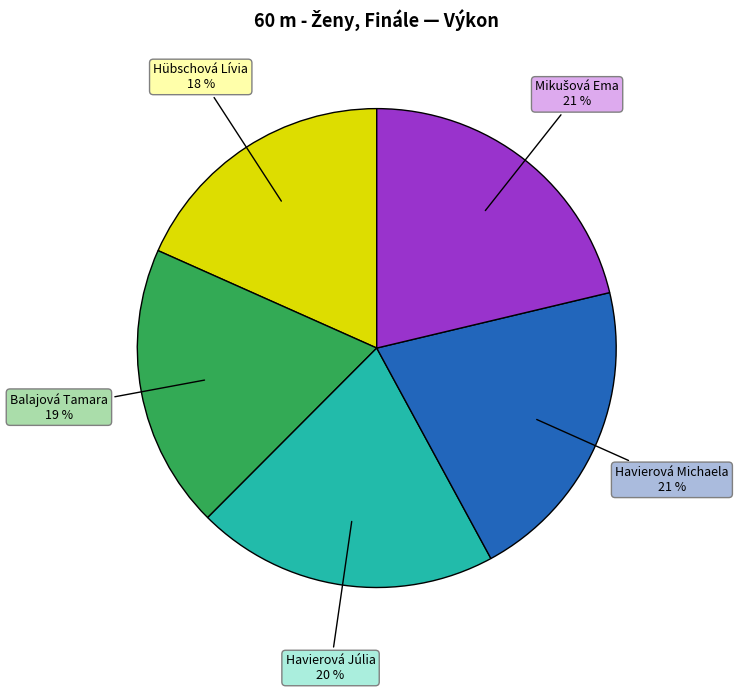

To the nearest percent, what is the average slice percentage?

20%